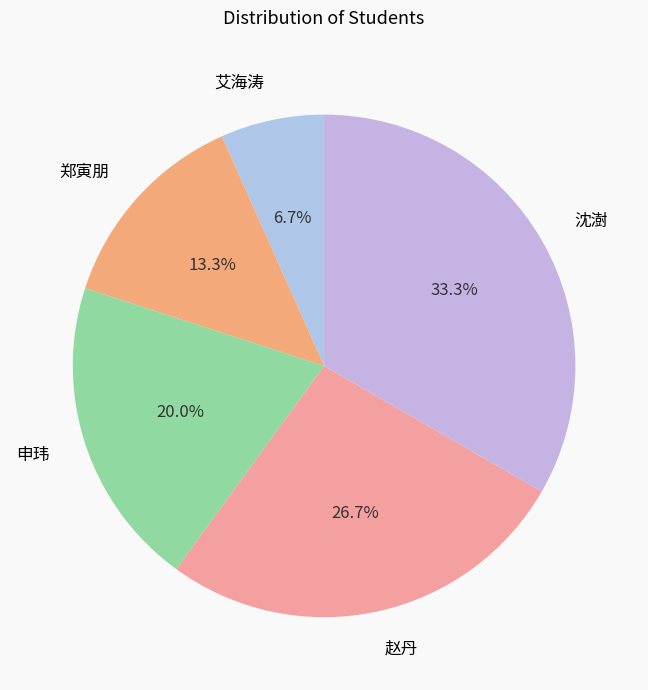

Is there any slice that represents more than half of the pie?

No